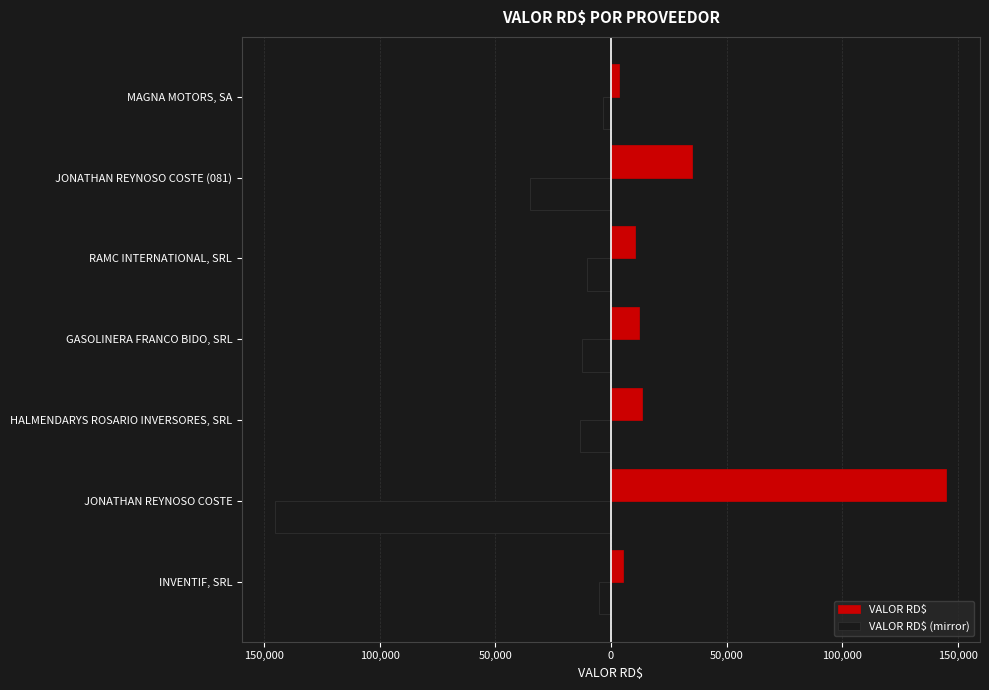

What is the average value of the VALOR RD$ (mirror) series?

-32109.0